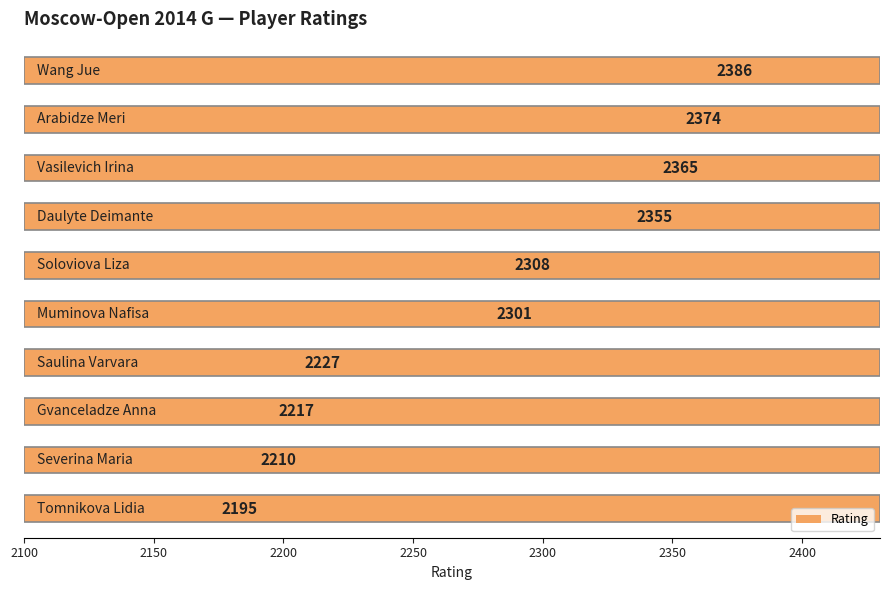

Reading left to right, list all the values displayed in this chart.

2386	2374	2365	2355	2308	2301	2227	2217	2210	2195